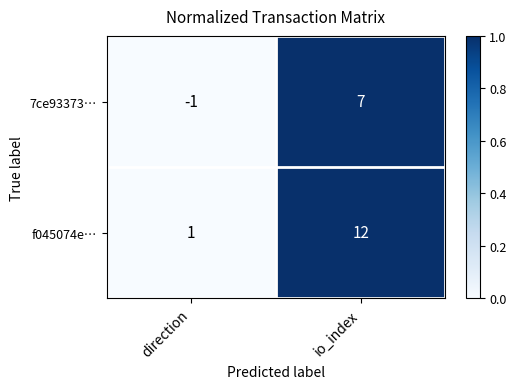

What is the difference between the maximum and minimum values in the f045074e… series?

11